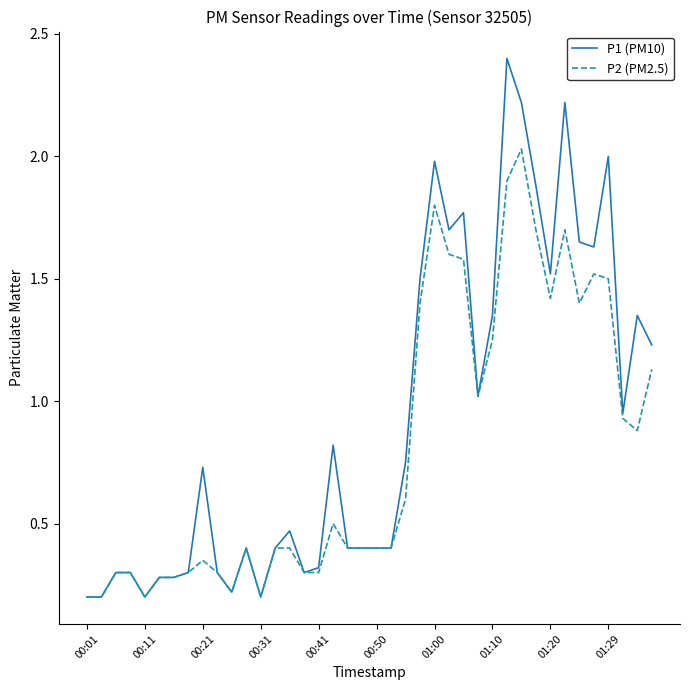

What is the highest value of the P1 (PM10) series?

2.4